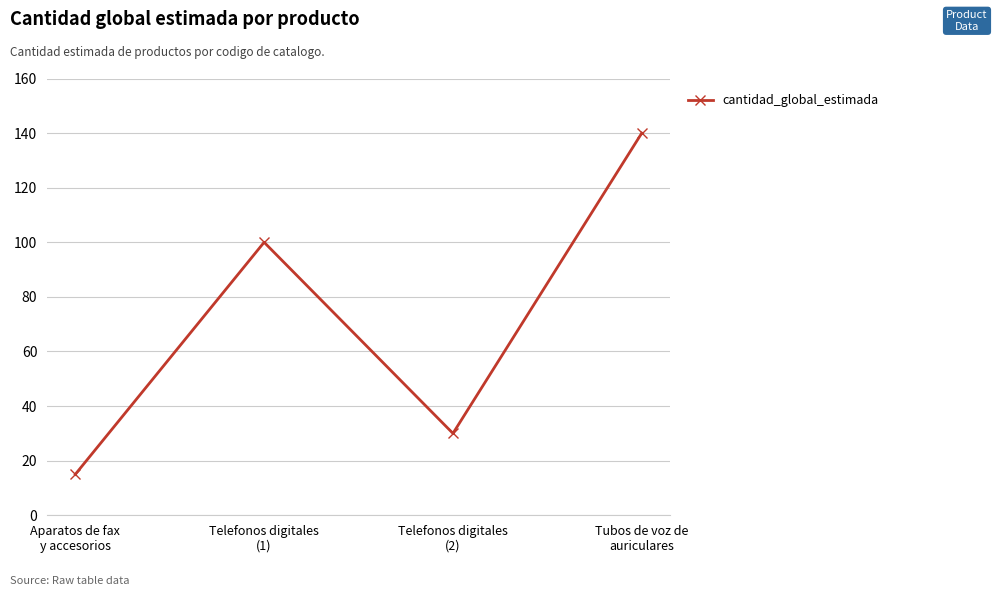

What is the label of the 4th point from the right?

Aparatos de fax
y accesorios